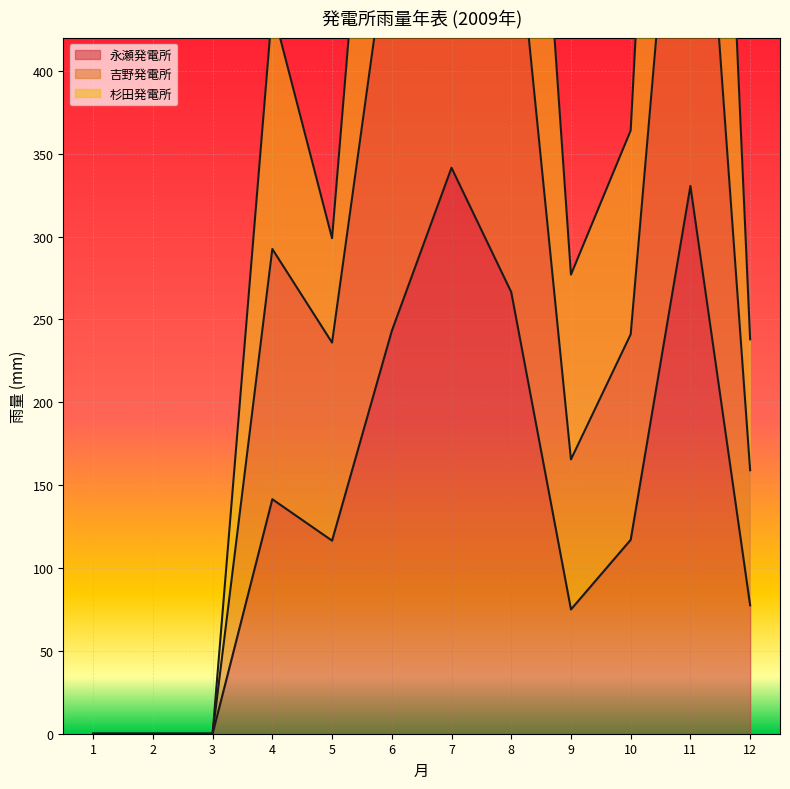

The value of 杉田発電所 at 4 is 438.0. True or false?

True